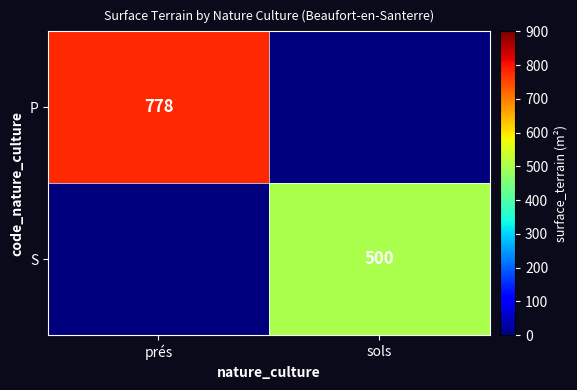

Is the value of P at prés greater than the value of S at sols?

Yes